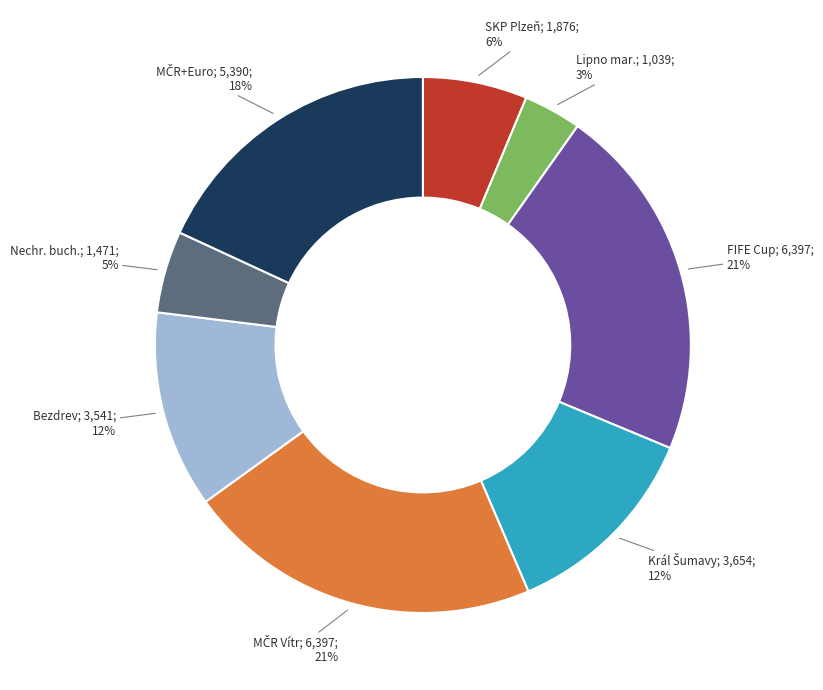

Does any single category account for the majority?

No